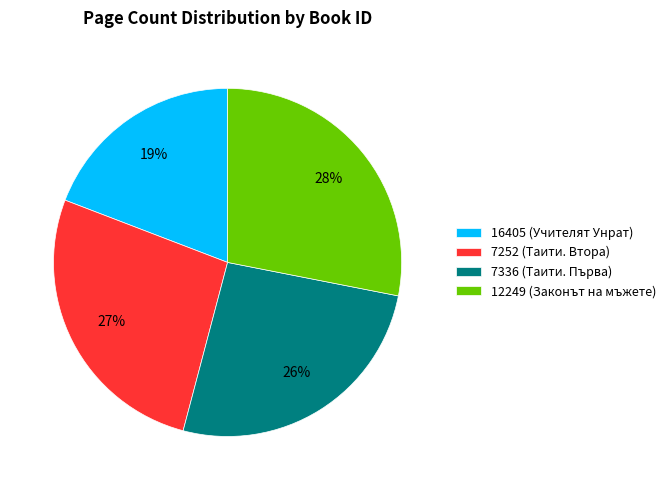

Which has a higher value, 12249 (Законът на мъжете) or 16405 (Учителят Унрат)?

12249 (Законът на мъжете)